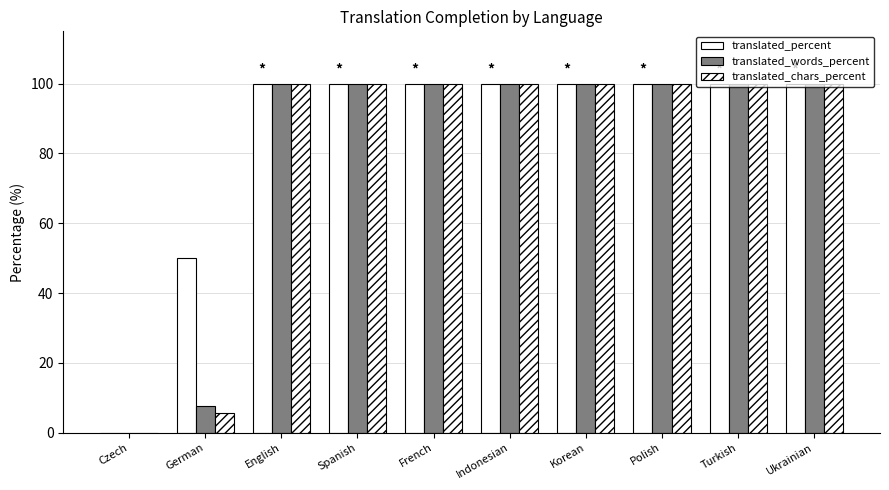

Which has a higher value, Turkish or Spanish?

Turkish